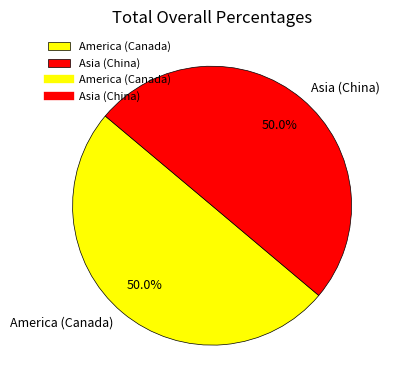

Approximately how many times larger is the value at Asia (China) compared to America (Canada)?

1.0